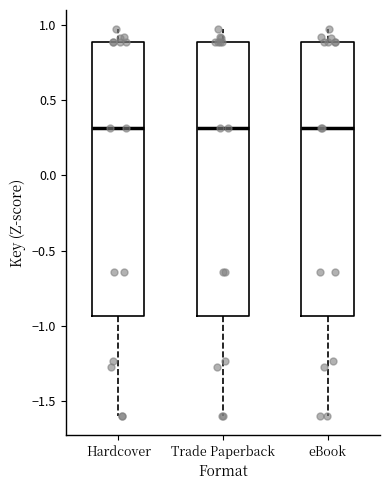

Reading left to right, read every box against the y-axis: the position of its median line, the range the box covers, and the ends of its whiskers. The values are not printed on the chart, so give them approximately, as read against the axis.

Hardcover: median 0.30, box -0.95 to 0.90, whiskers -1.60 to 0.95
Trade Paperback: median 0.30, box -0.95 to 0.90, whiskers -1.60 to 0.95
eBook: median 0.30, box -0.95 to 0.90, whiskers -1.60 to 0.95